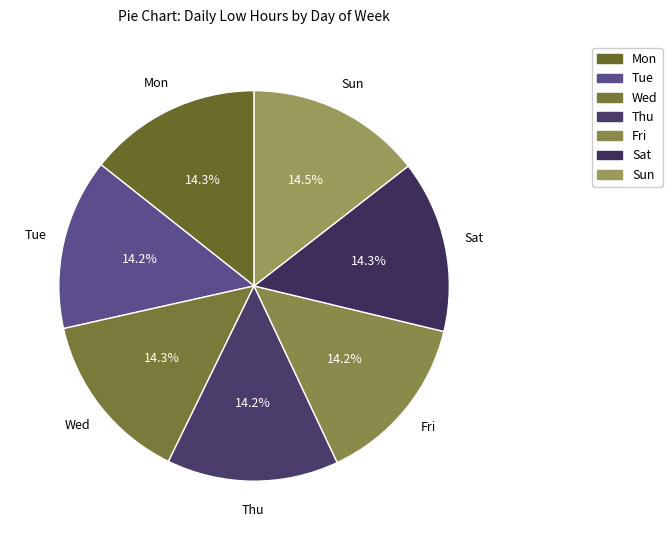

Approximately how many times larger is the value at Fri compared to Tue?

1.0